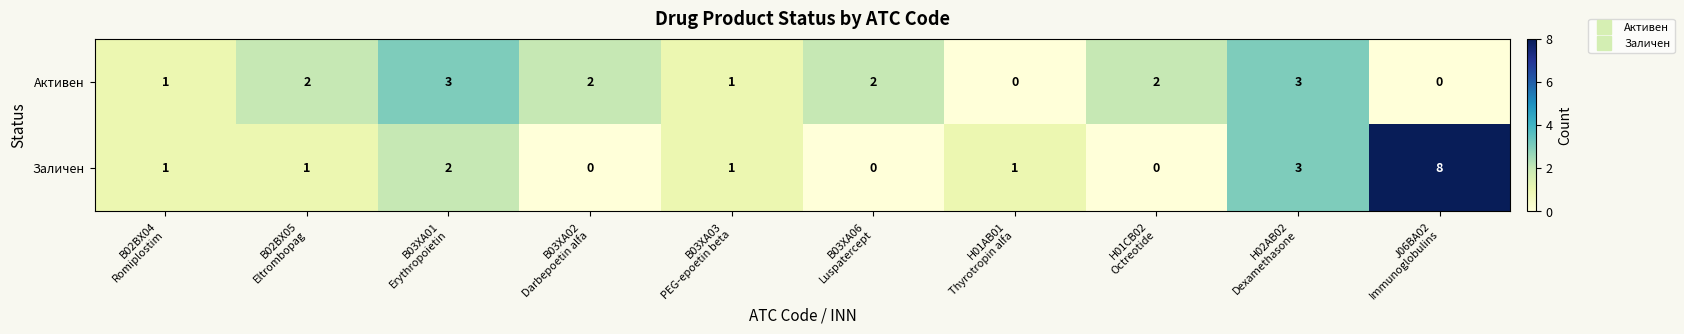

Count the Заличен values in the range 0 to 2.

8